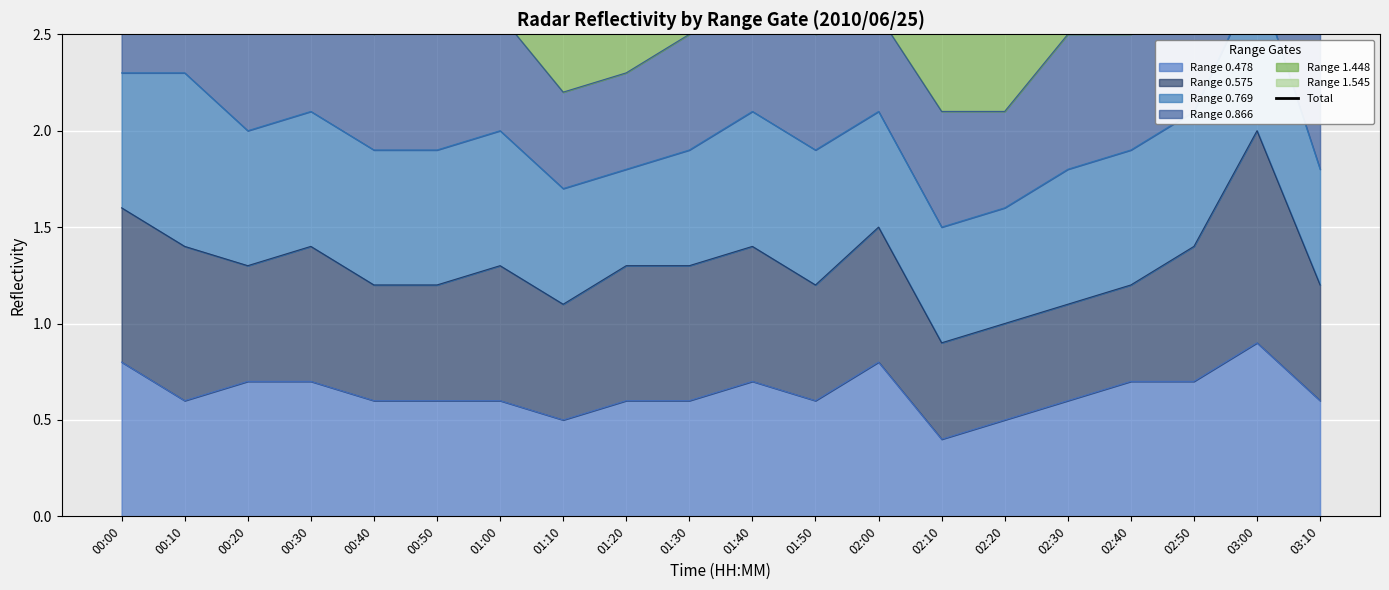

What is the average value?

4.4